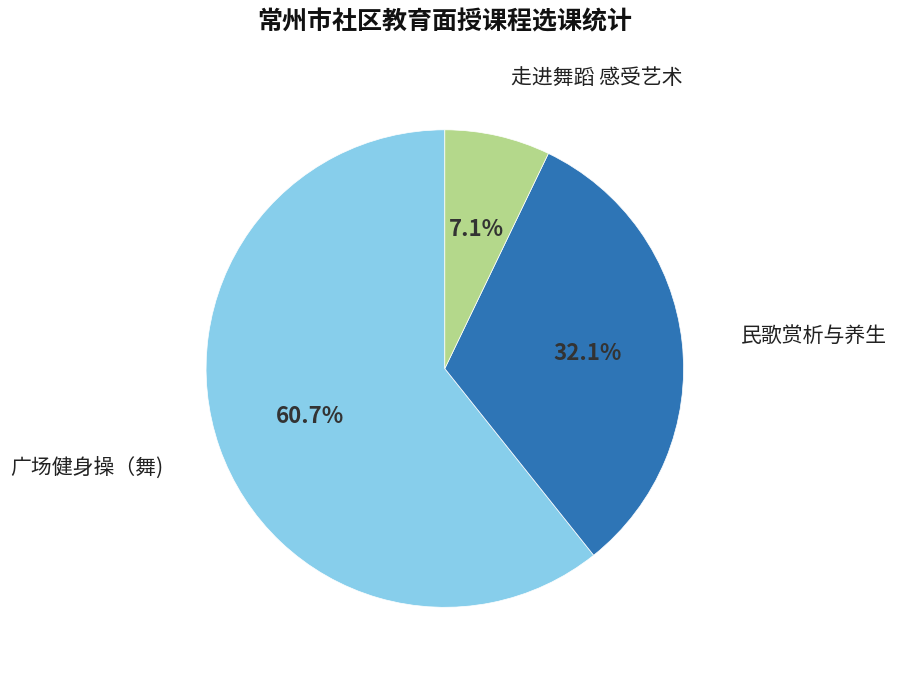

Is there any slice that represents more than half of the pie?

Yes